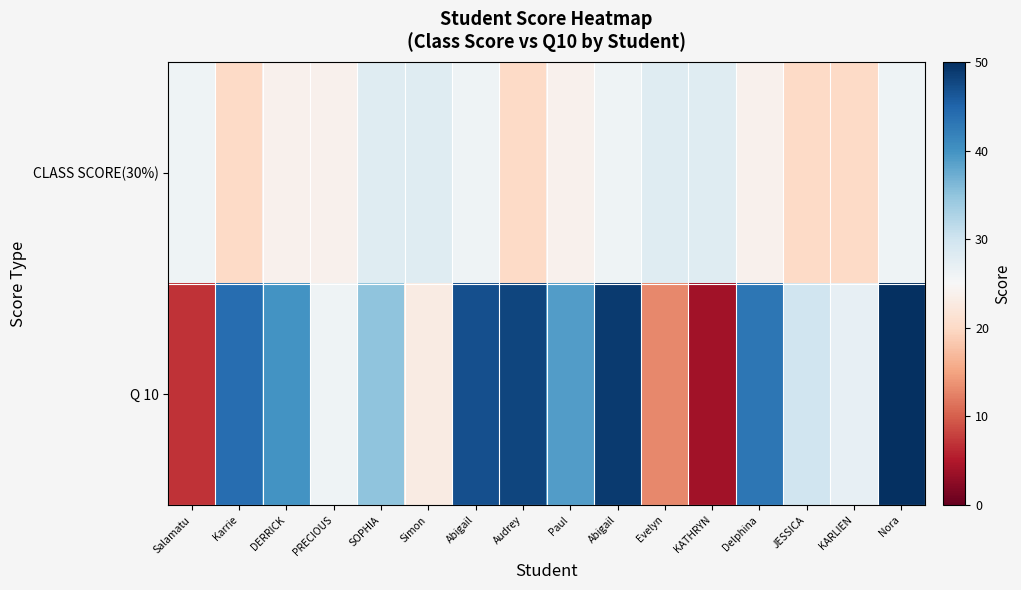

What is the total value across all series at KARLIEN?

47